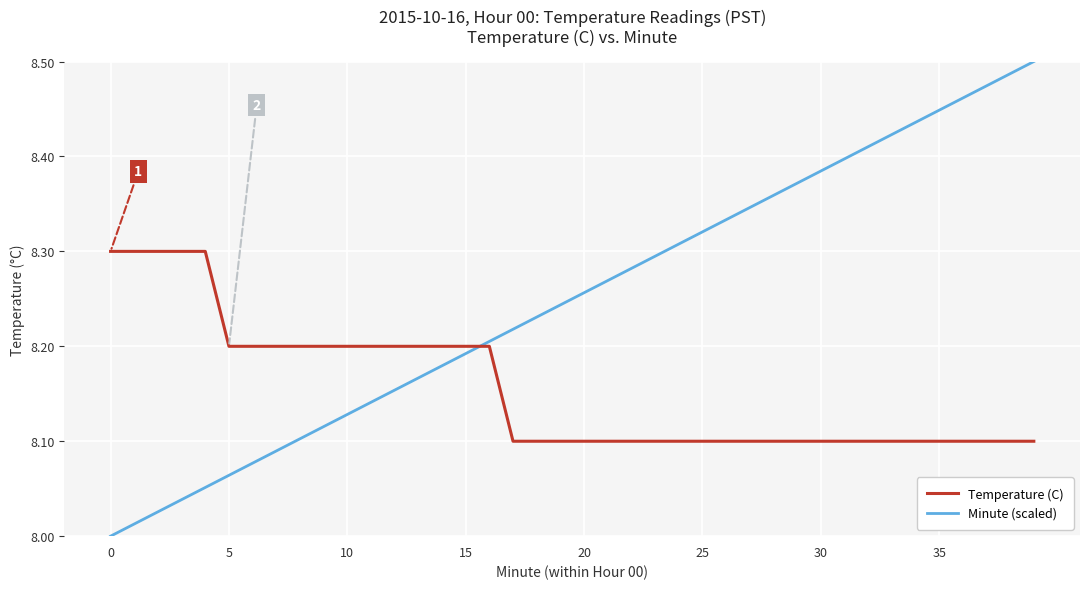

Which series has the largest total across all categories?

Minute (scaled)